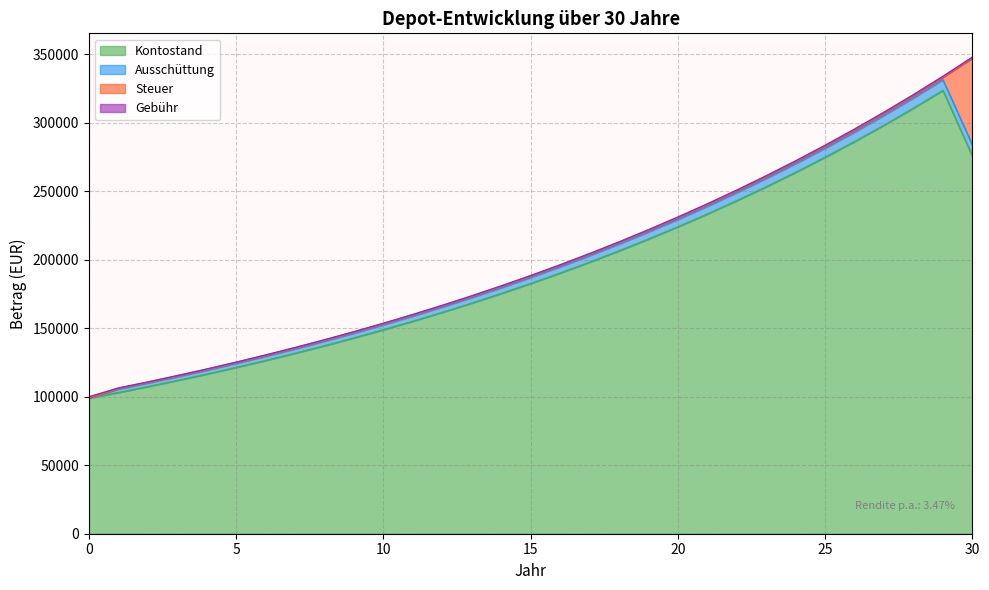

Count the number of data series in this chart.

4